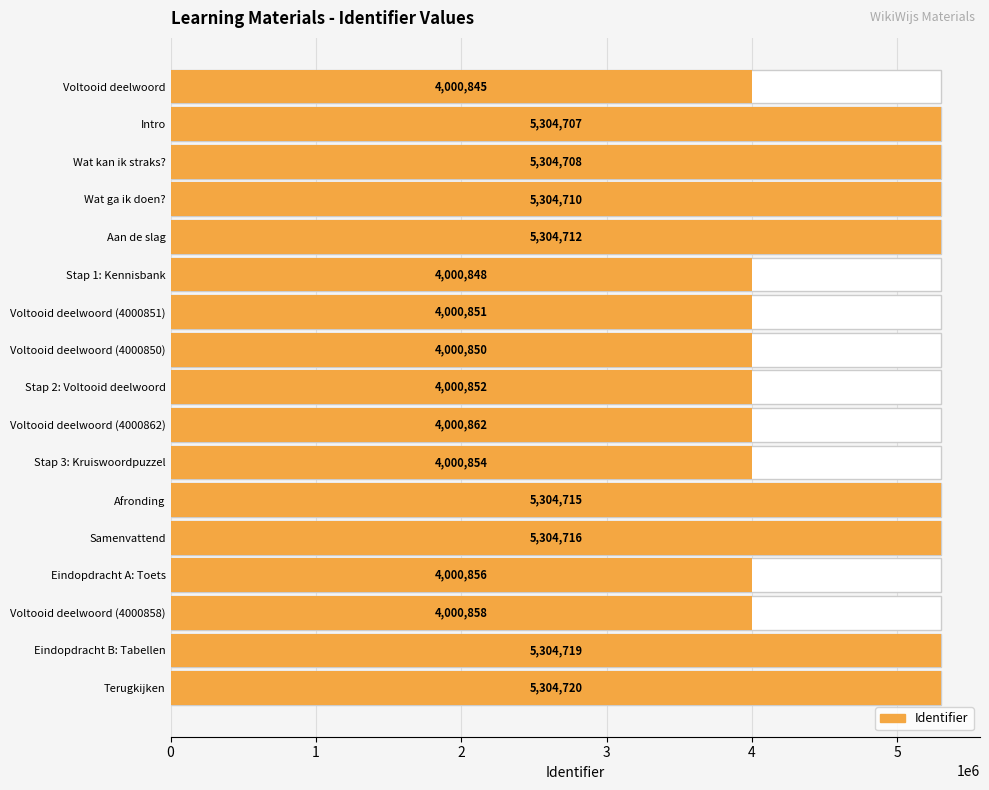

What is the difference between the maximum and minimum values?

1303875